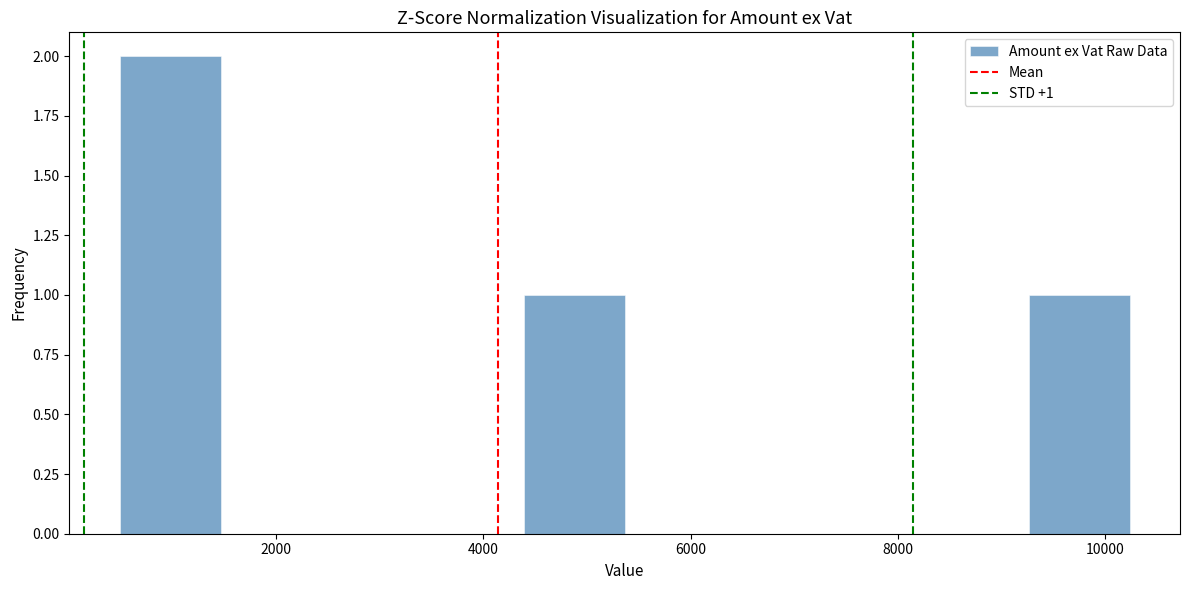

Over which range of the x-axis is the bar tallest?

400 to 1400